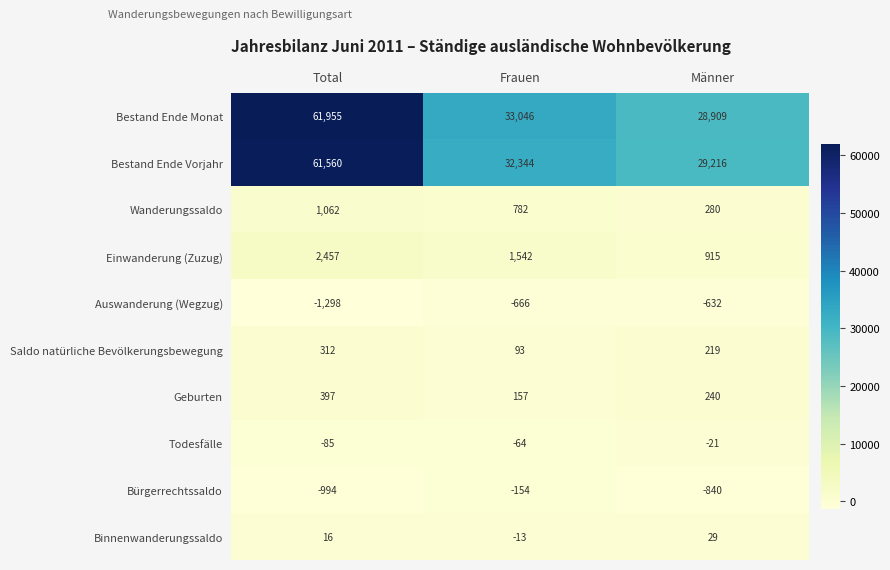

At how many categories does at least one series exceed 8372?

3